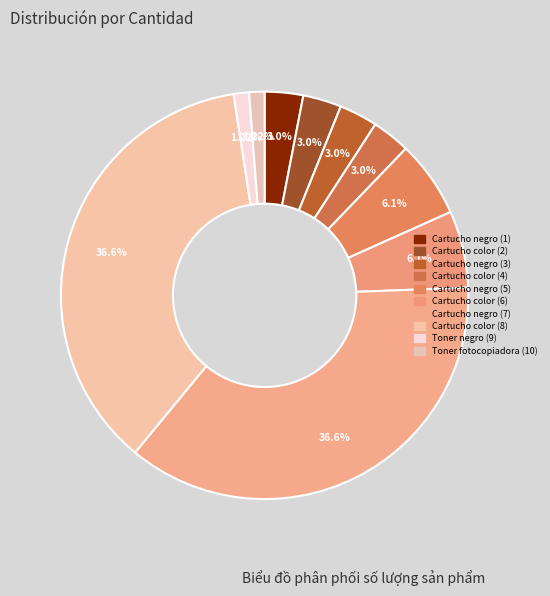

Combined, do Cartucho color (2) and Cartucho color (4) account for over 50%?

No